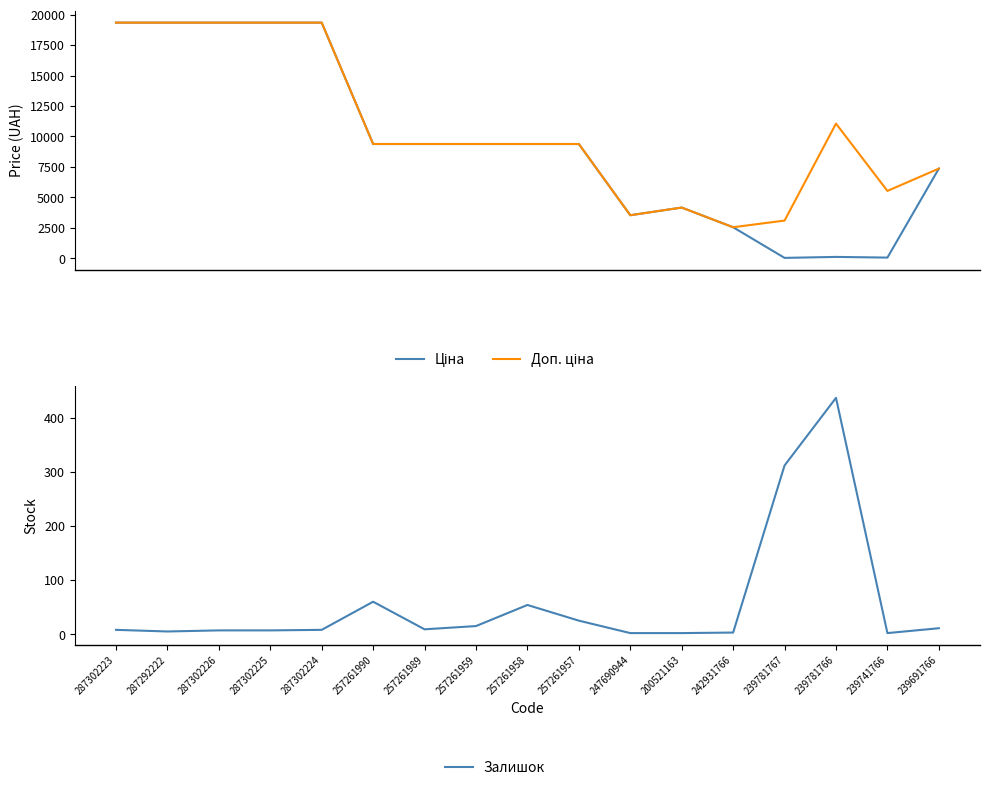

The Залишок series shows 20.0 at 257261959. True or false?

False